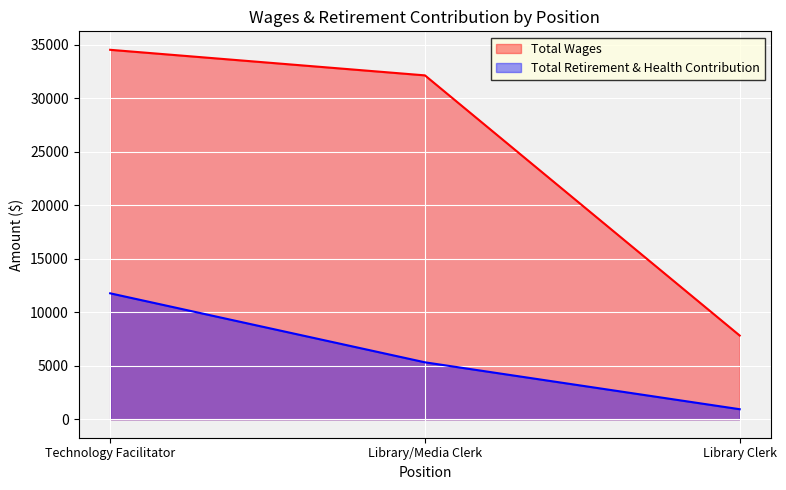

What position from the left is Library Clerk?

3